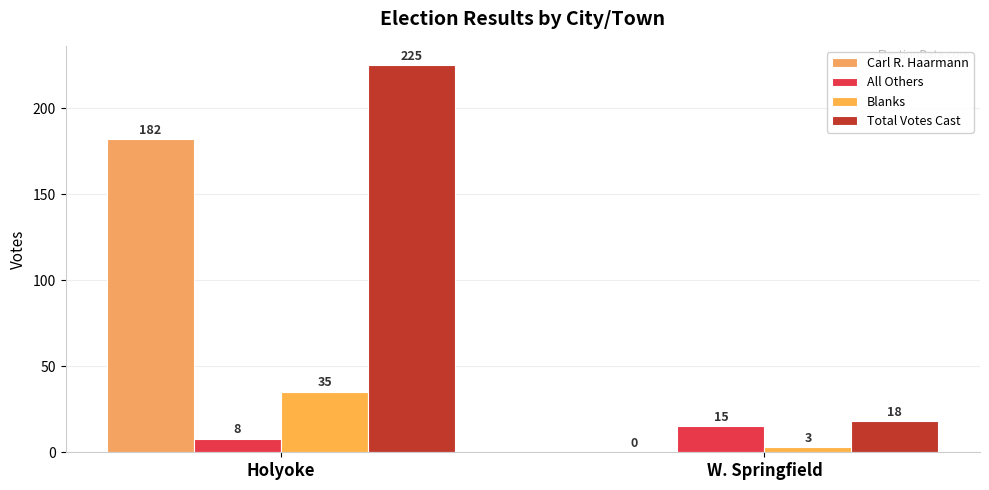

Is it true that Total Votes Cast equals 225 at Holyoke?

True